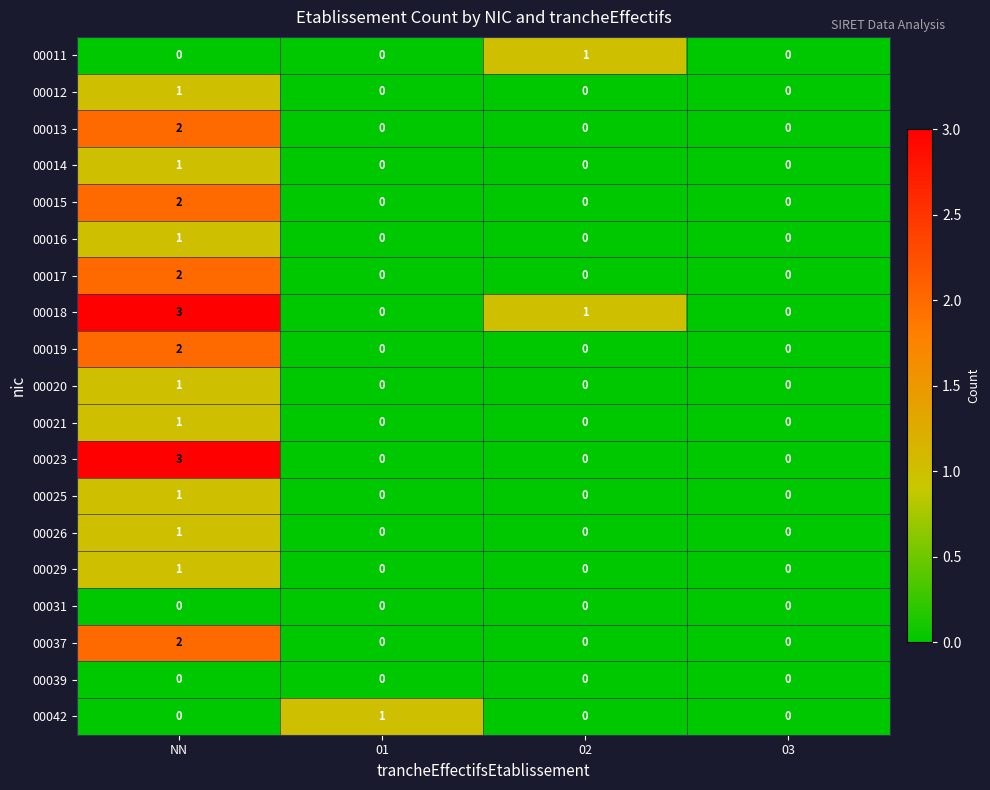

At which category is the sum across all series the highest?

NN